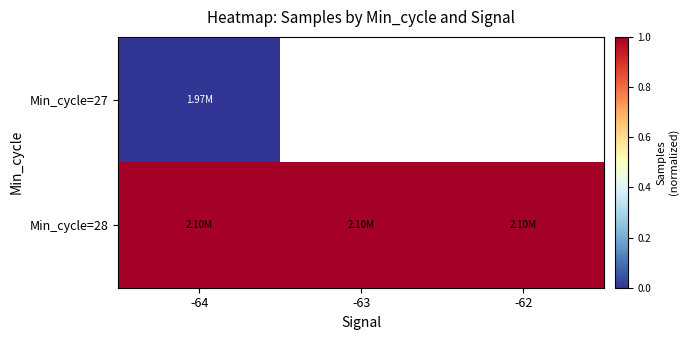

Count the Min_cycle=28 values in the range 0 to 1.

3